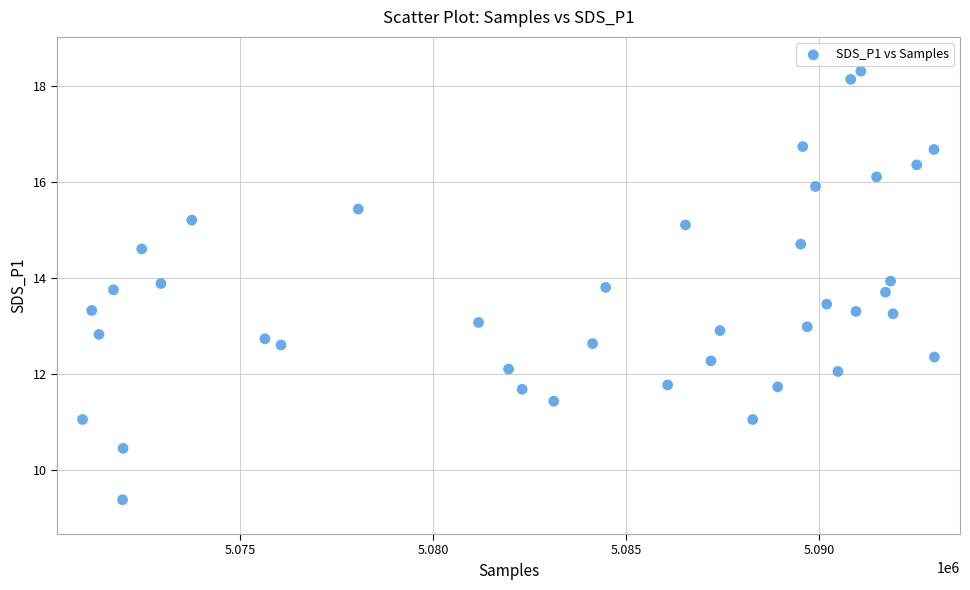

What is the range of Y values (max minus min)?

8.9